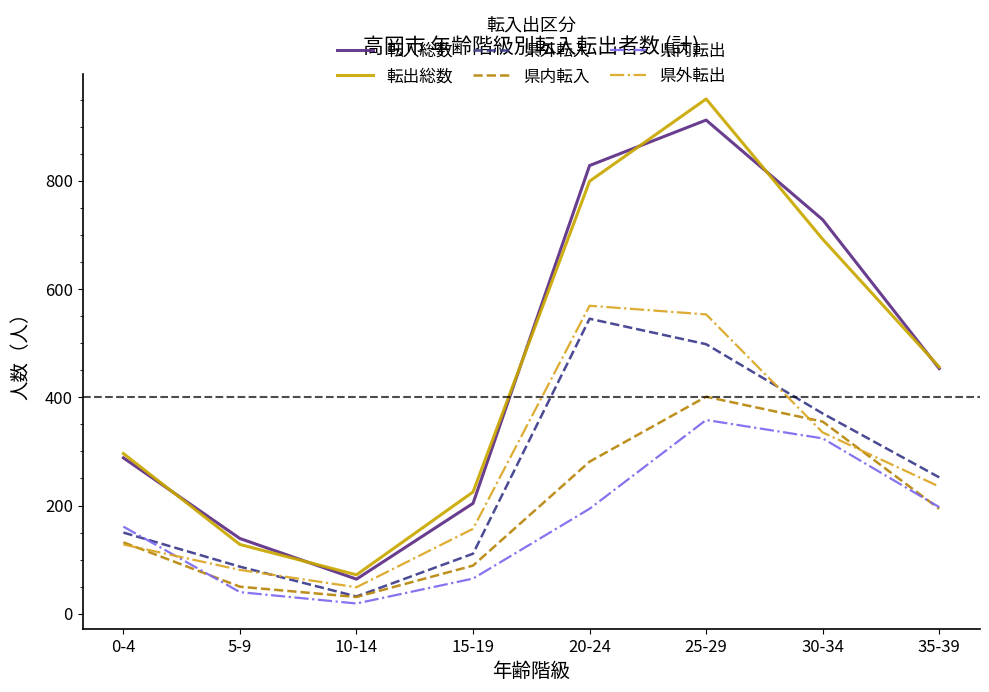

Rank the categories by 県外転入 value from highest to lowest.

20-24, 25-29, 30-34, 35-39, 0-4, 15-19, 5-9, 10-14